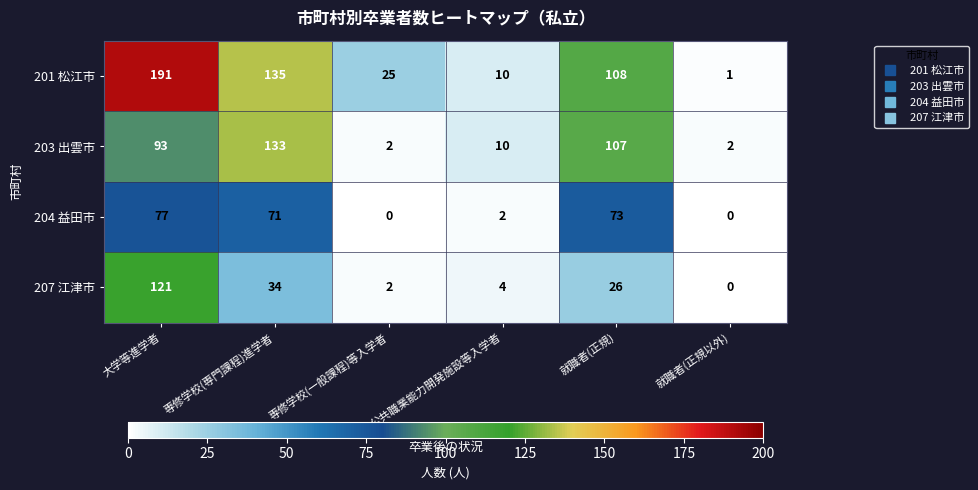

List the series in order of their peak value, highest first.

201 松江市, 203 出雲市, 207 江津市, 204 益田市